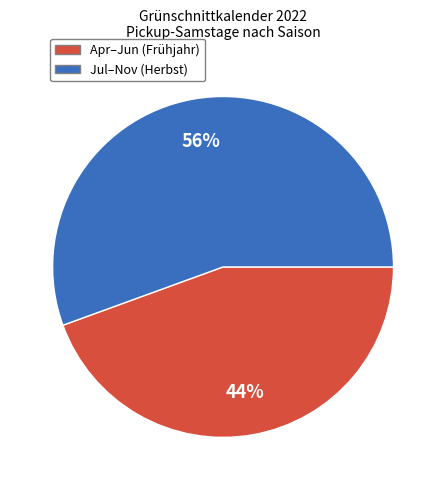

To the nearest percent, what is the average slice percentage?

50%